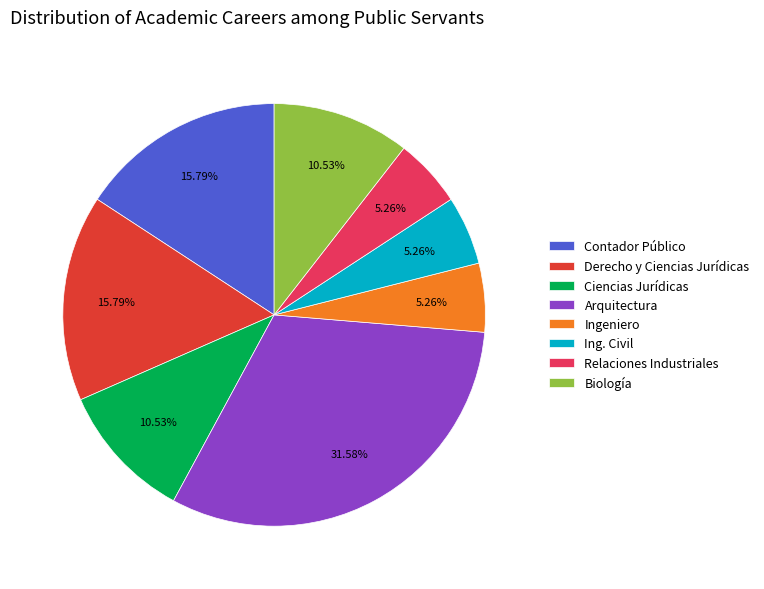

To the nearest percent, what percentage of the pie is Biología?

11%